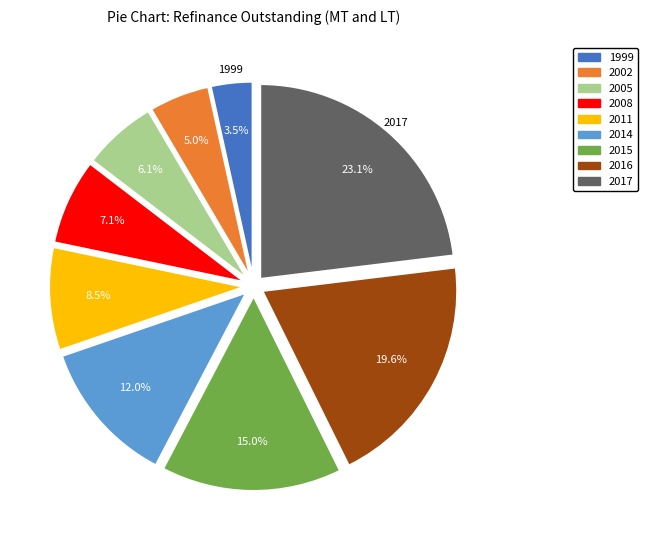

Is there a majority slice in this chart?

No